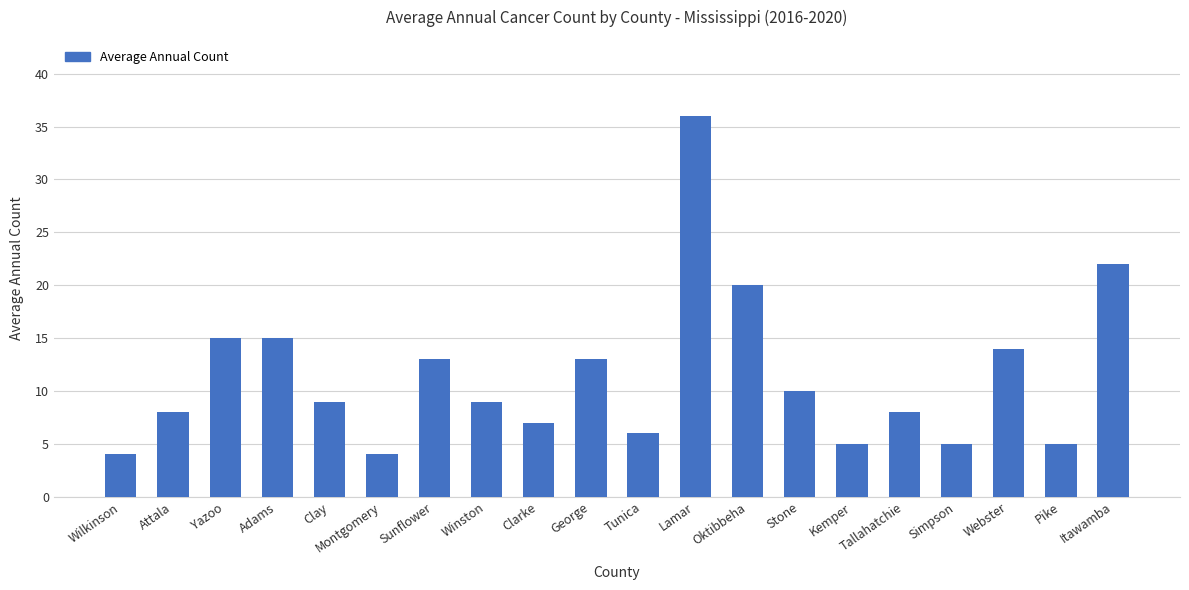

How many series are shown in this chart?

1